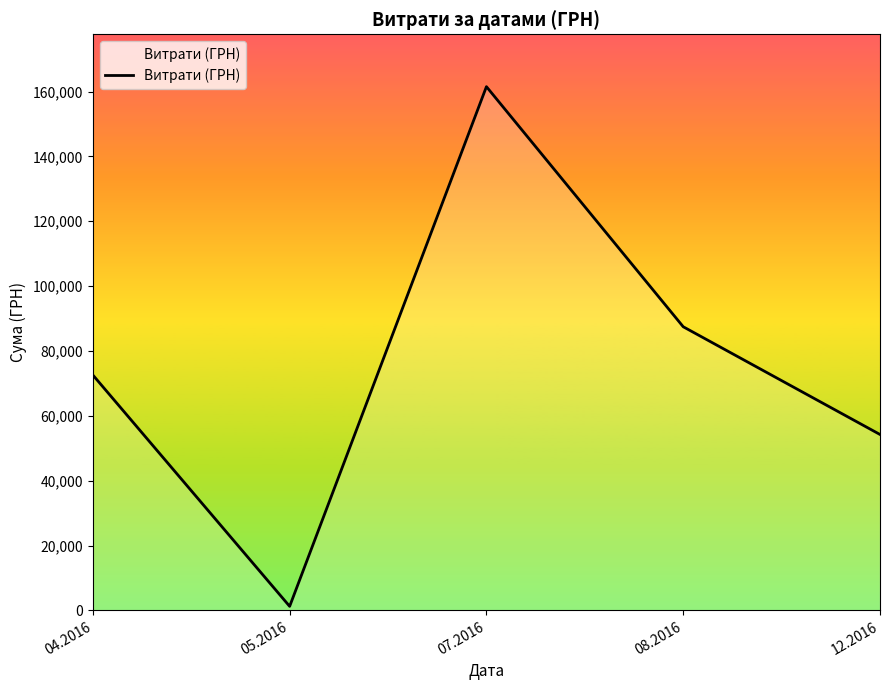

Is it true that the value at 08.2016 is 87473.1?

True